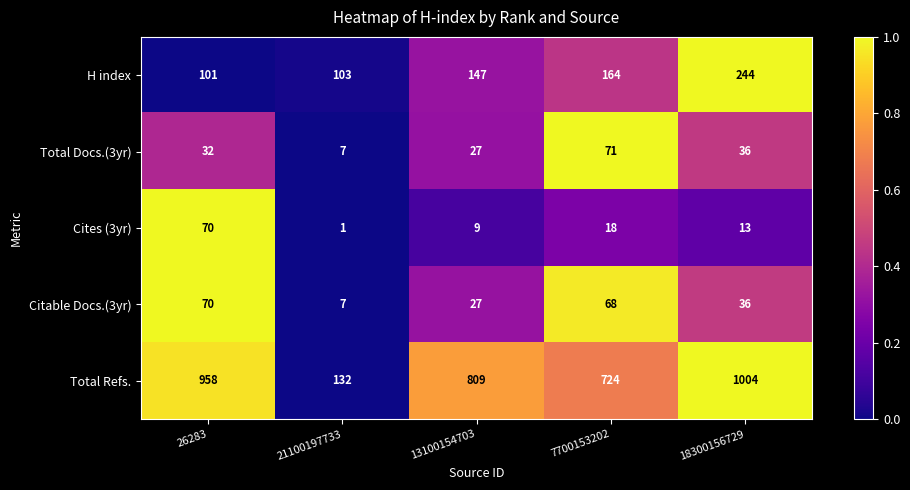

Read the H index value at 13100154703.

147